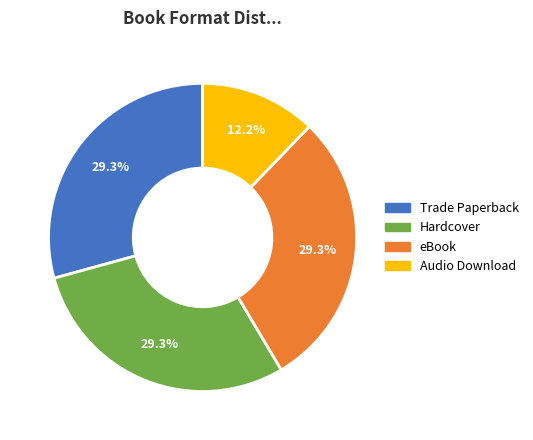

What percentage is NOT represented by eBook?

70.7%